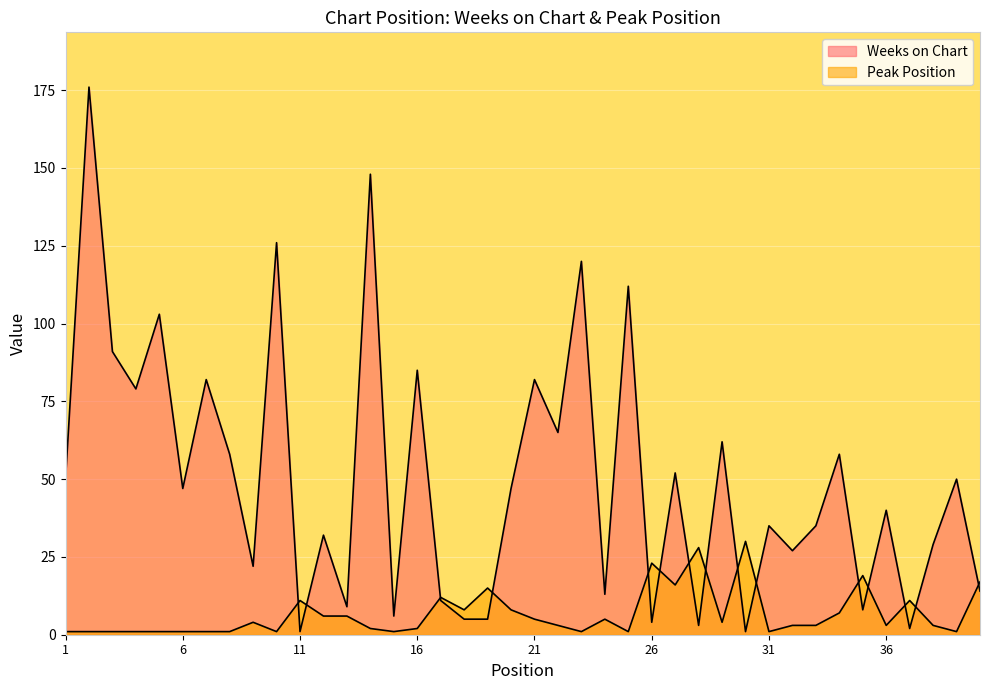

What is the spread (max minus min) of values at 24?

8